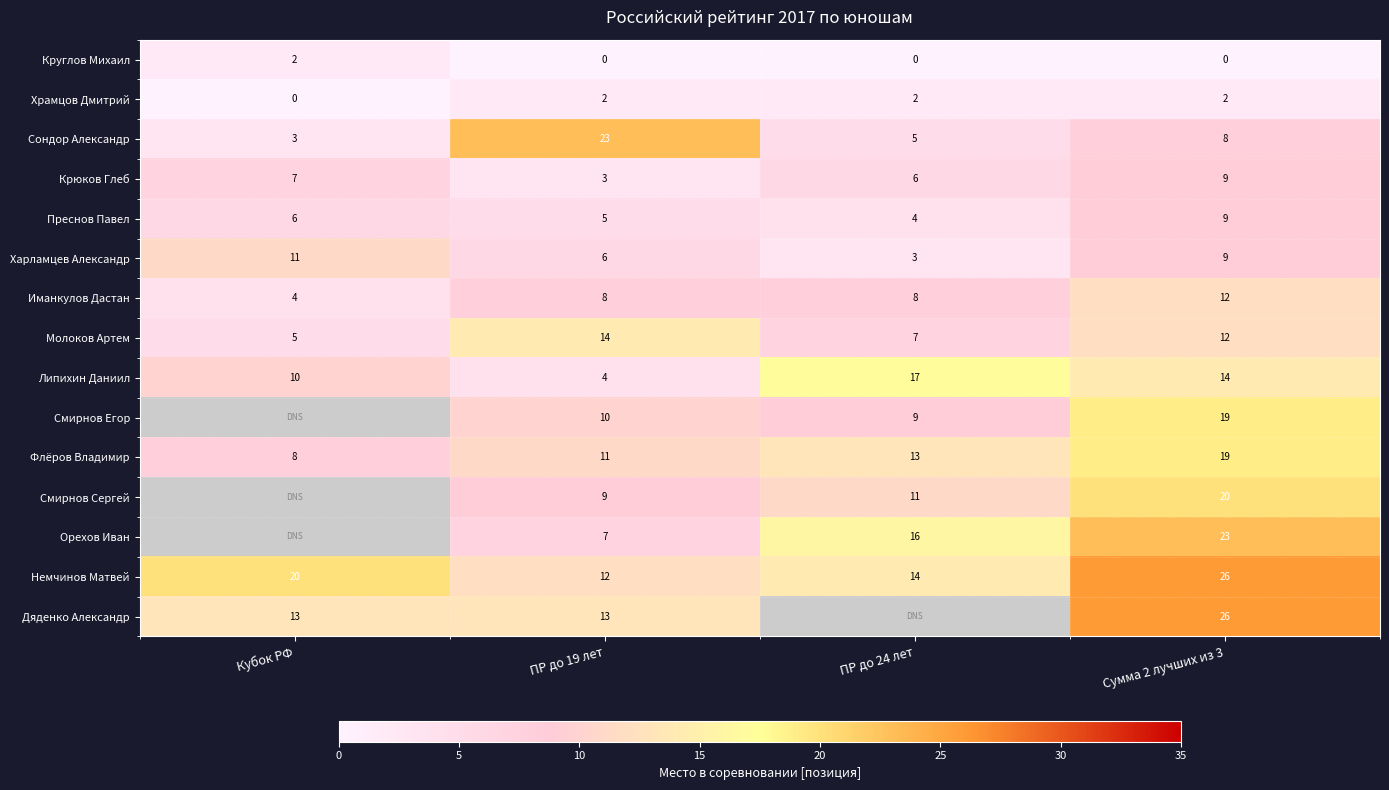

At ПР до 19 лет, list the series in order from smallest to largest.

Круглов Михаил, Храмцов Дмитрий, Крюков Глеб, Липихин Даниил, Преснов Павел, Харламцев Александр, Орехов Иван, Иманкулов Дастан, Смирнов Сергей, Смирнов Егор, Флёров Владимир, Немчинов Матвей, Дяденко Александр, Молоков Артем, Сондор Александр